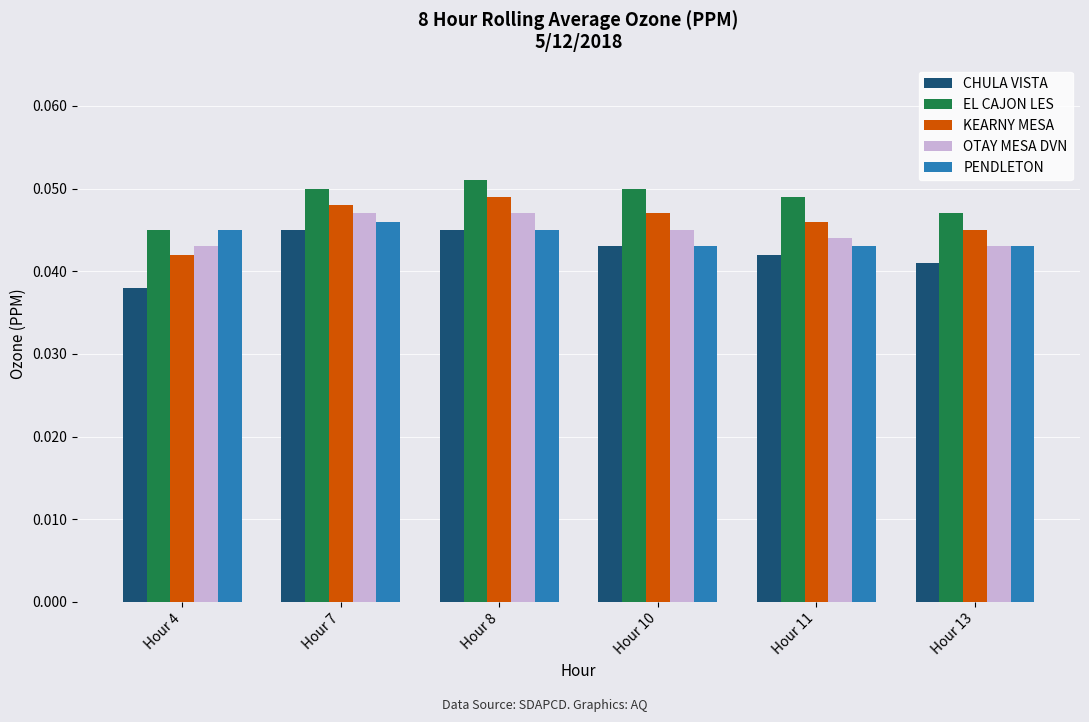

What is the sum of all CHULA VISTA values?

0.3